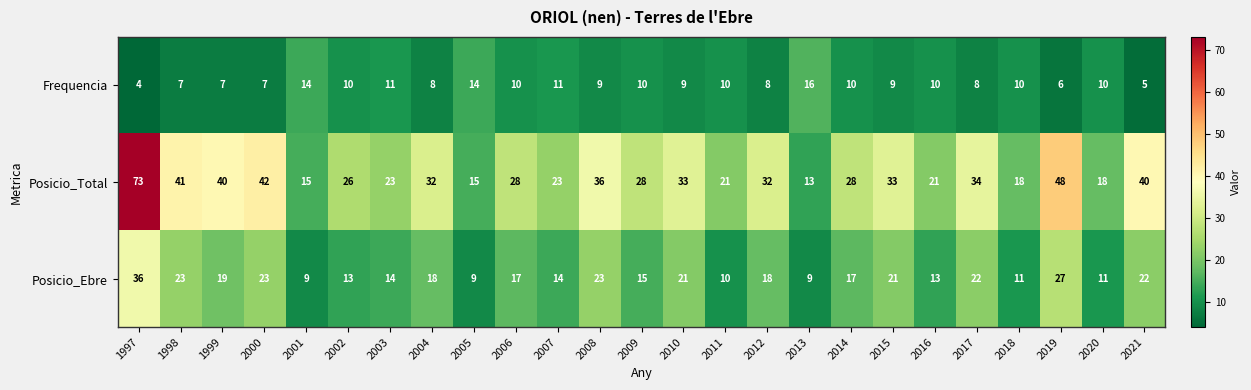

Where does the Posicio_Total series first go above 28?

1997